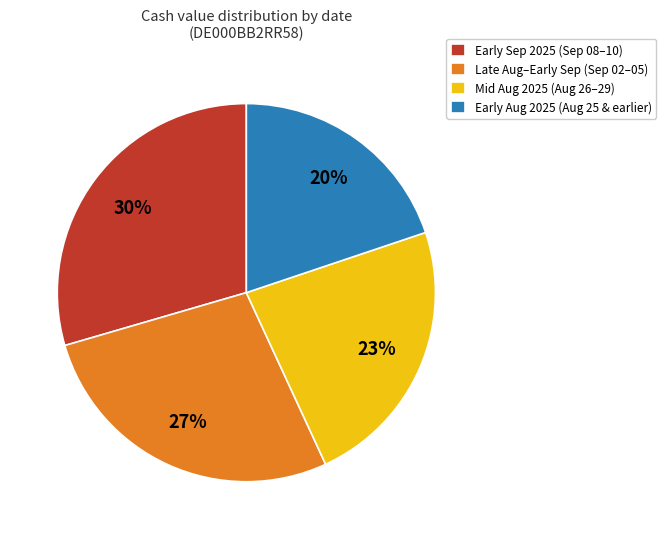

Do Mid Aug 2025 (Aug 26–29) and Early Sep 2025 (Sep 08–10) together represent more than half of the pie?

Yes